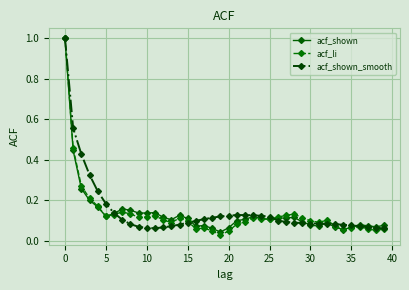

Does the chart have visible grid lines?

Yes